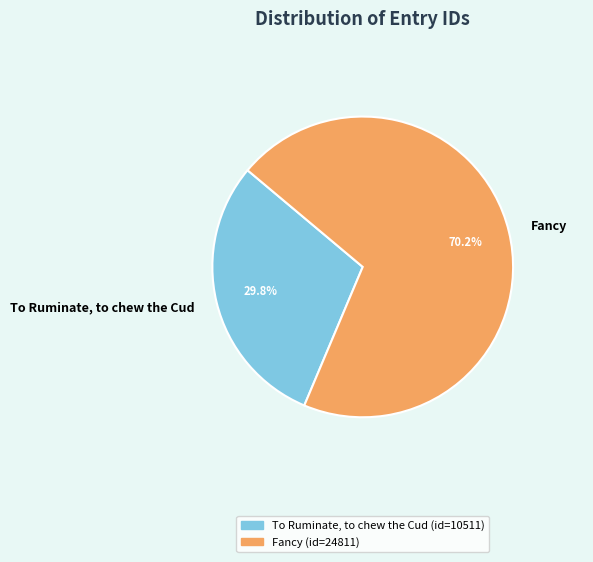

Which category has the biggest portion of the pie?

Fancy